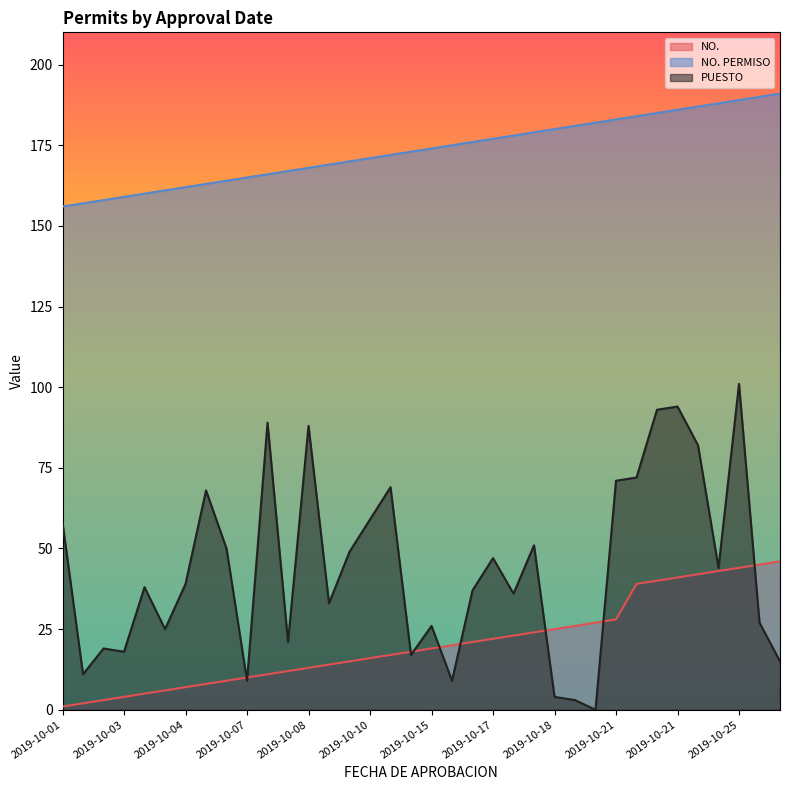

Which series changed the most between 2019-10-04 and 2019-10-17?

NO.